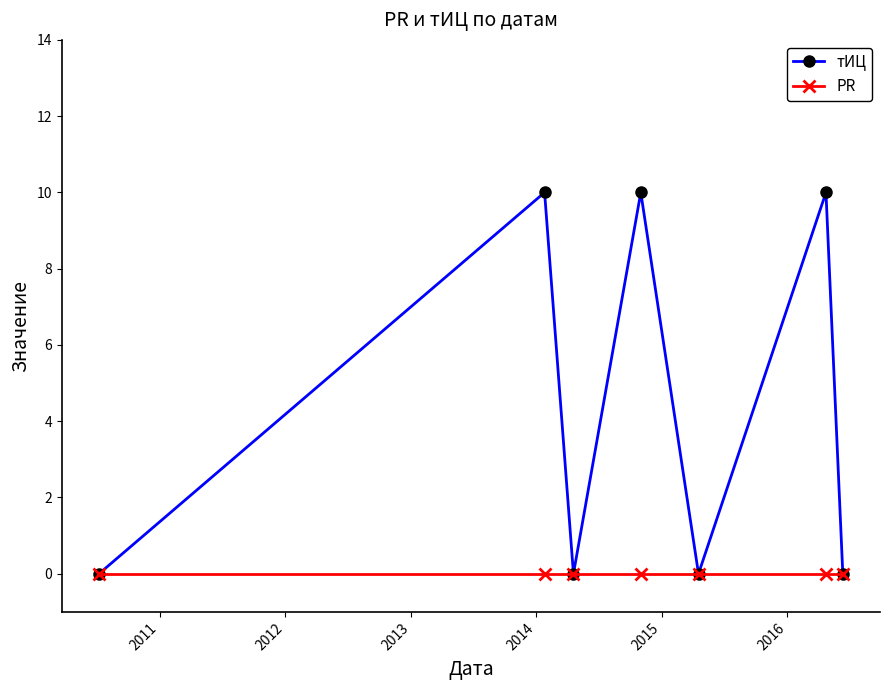

List the series in order of their overall mean, highest first.

тИЦ, PR